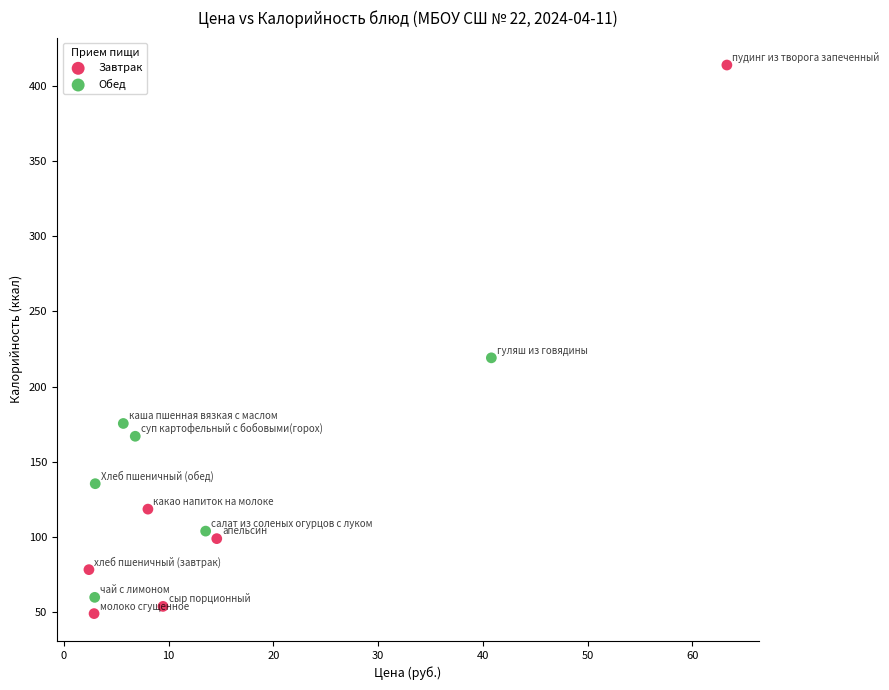

What are all the series names shown in the legend?

Завтрак, Обед